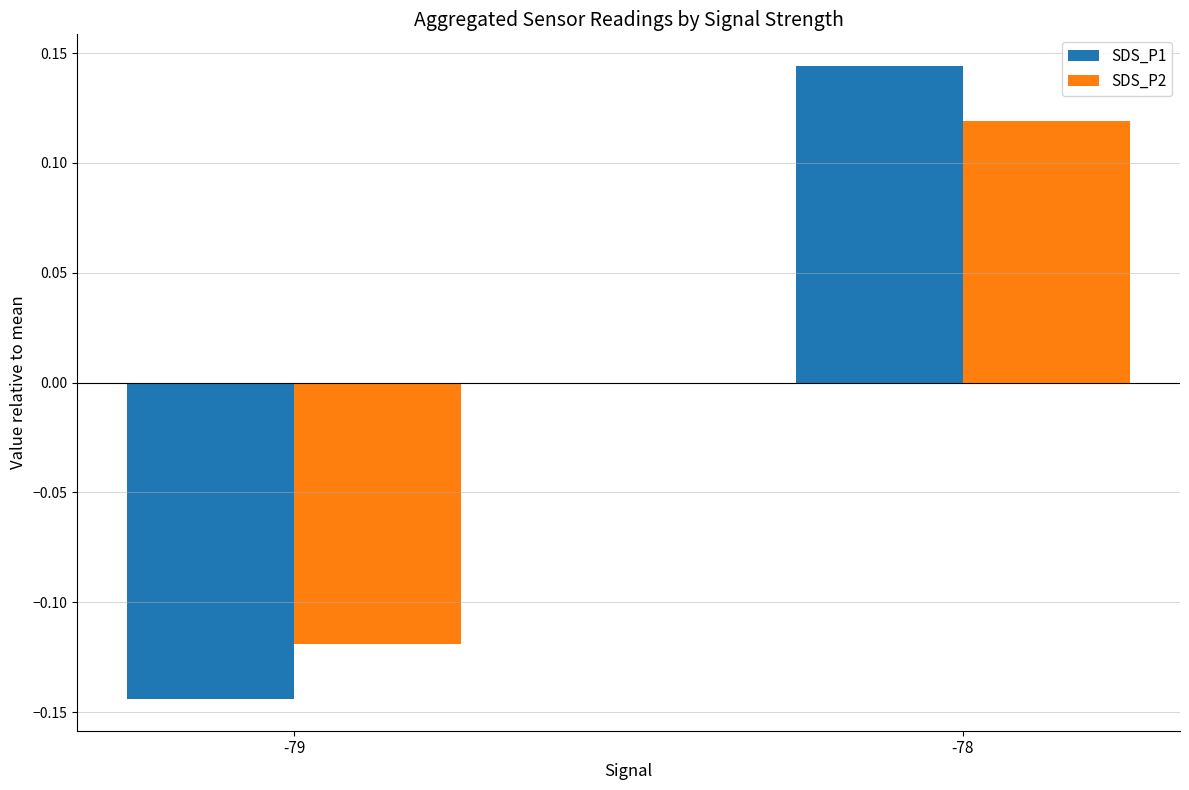

Which label corresponds to the largest value in the chart?

-78